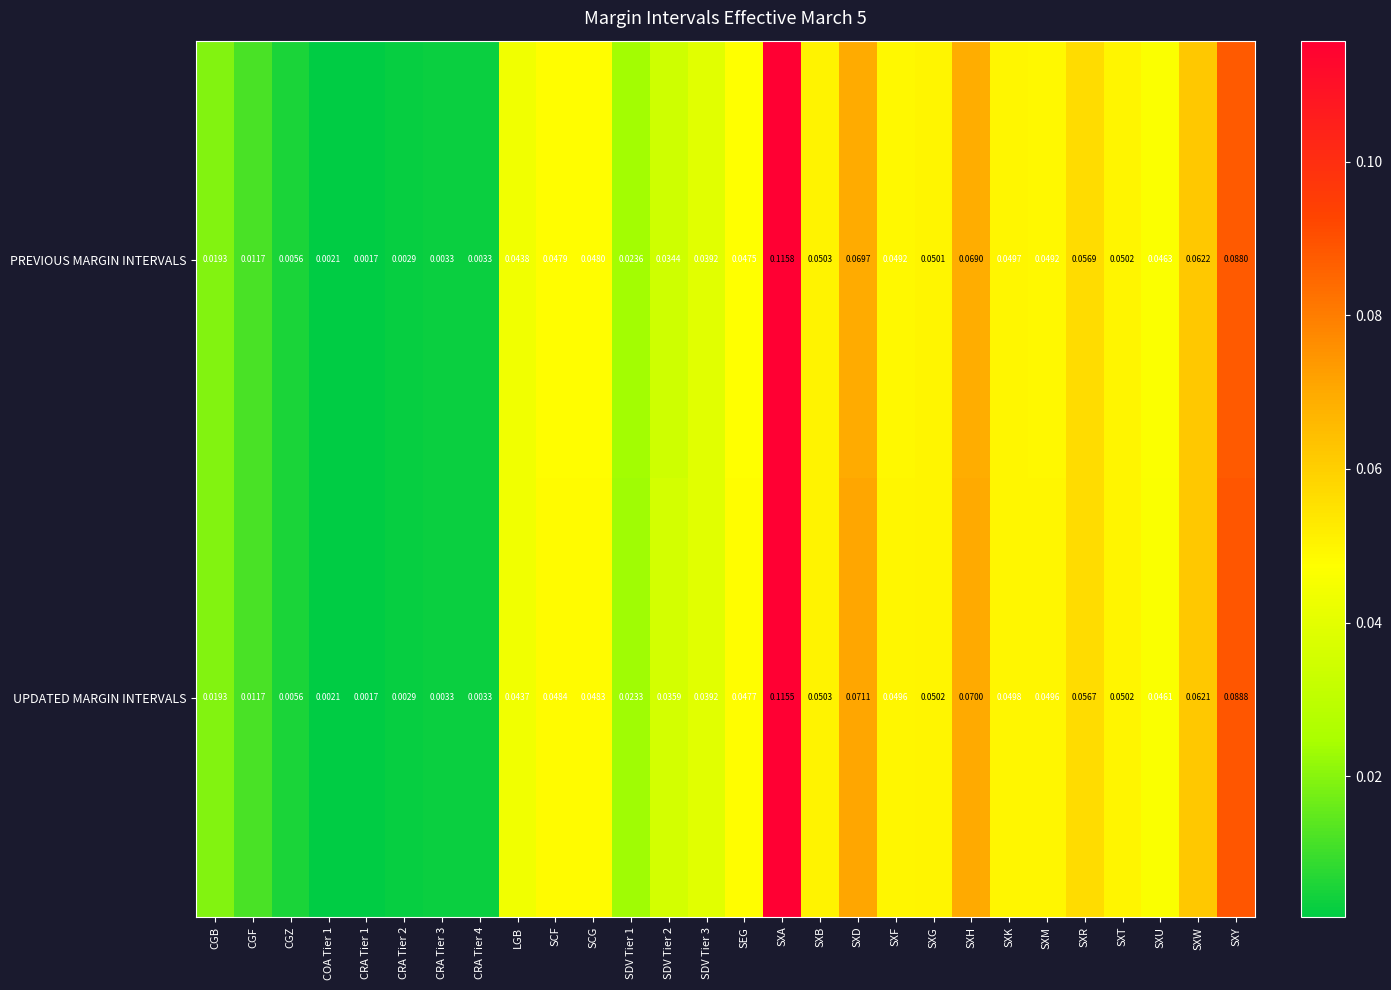

Which series changed the most between CRA Tier 1 and SXF?

UPDATED MARGIN INTERVALS